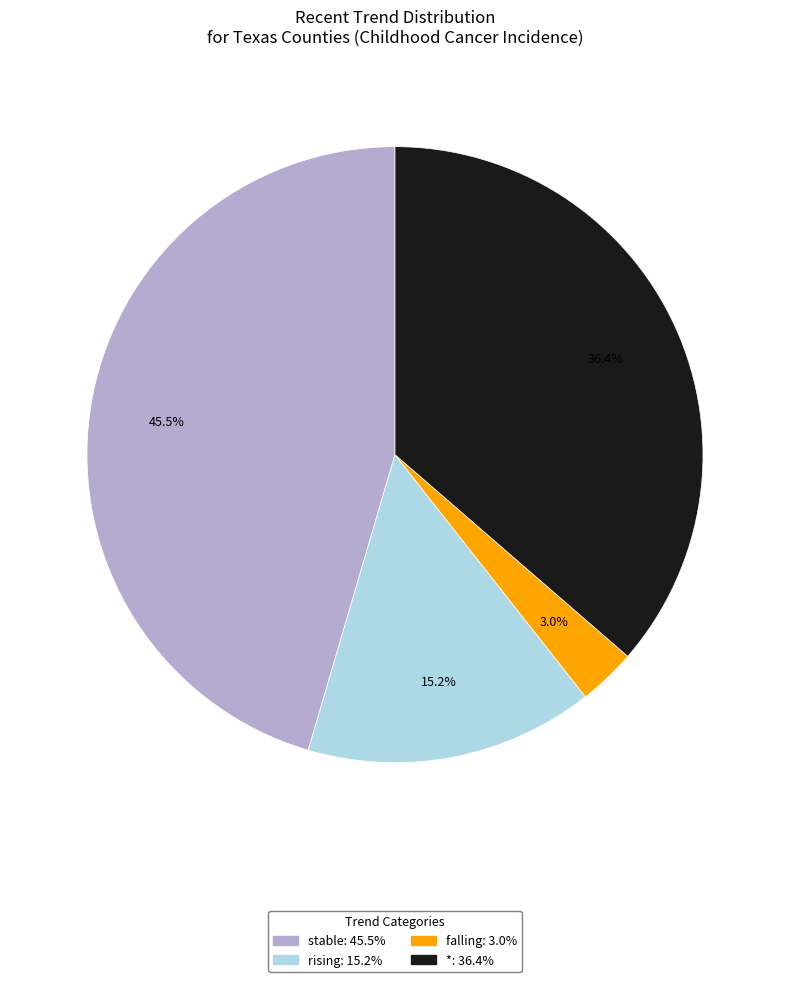

To the nearest percent, what is the combined percentage of rising and *?

52%